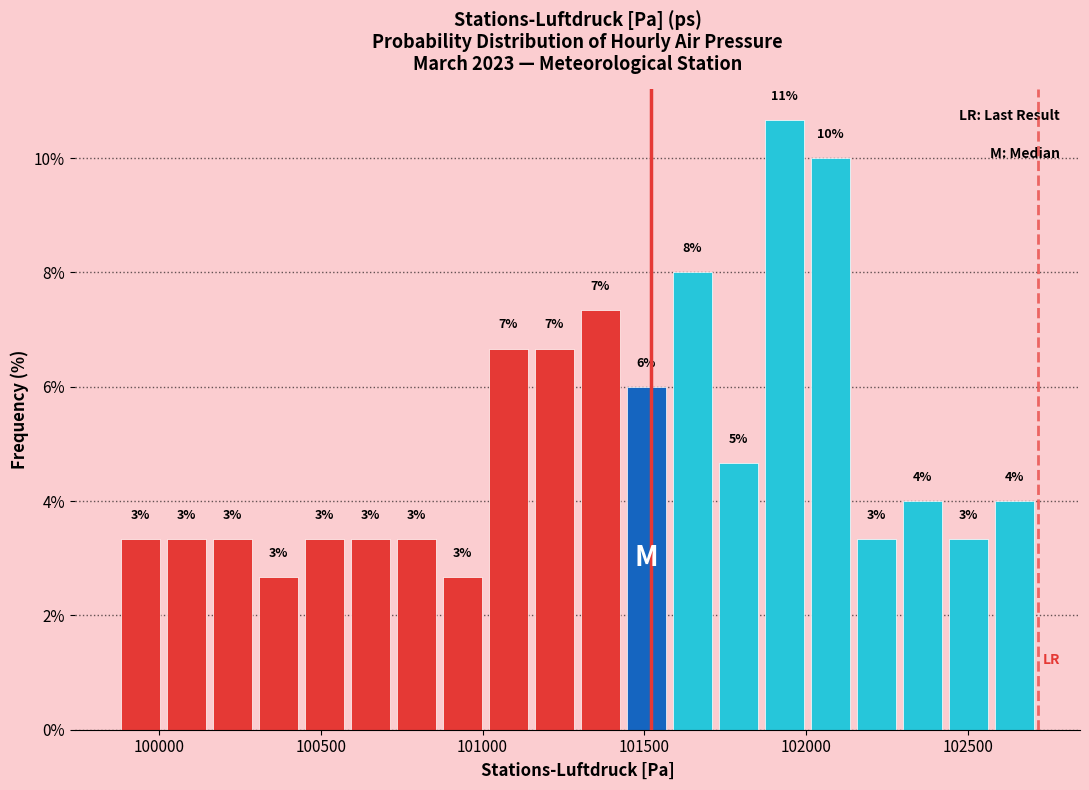

Read against the x-axis, roughly where is the centre of the tallest bar?

101950